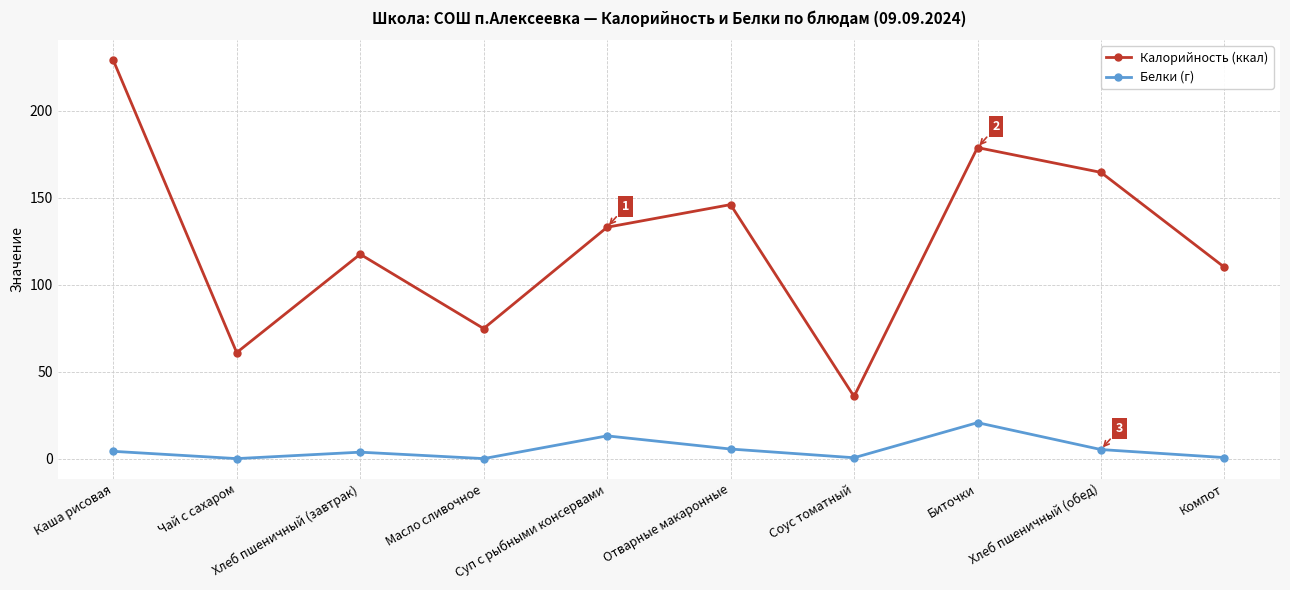

How many data points does each series have?

10